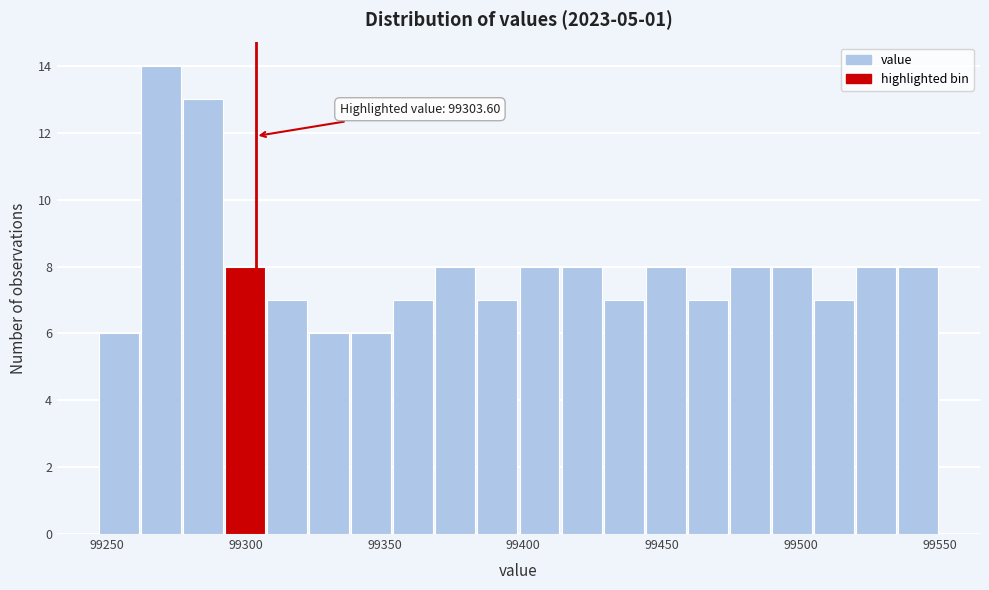

Read against the x-axis, roughly where is the centre of the tallest bar?

99270